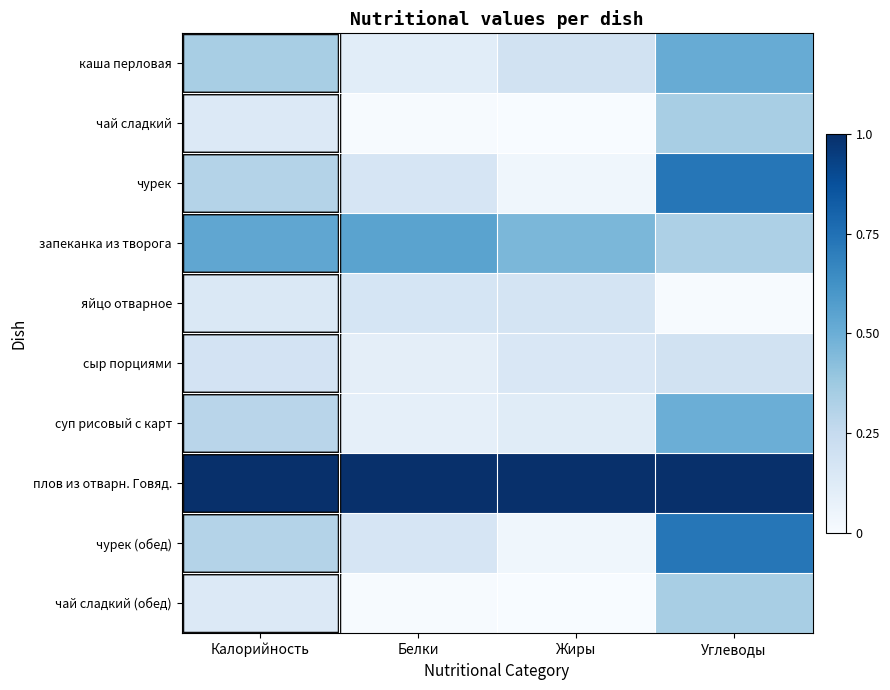

What is the total value across all series at Жиры?

2.2